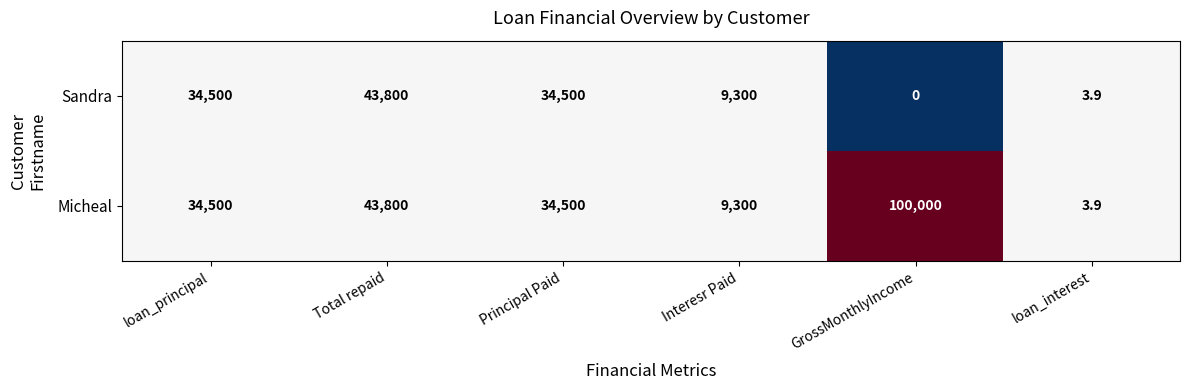

What is the total value across all series at Principal Paid?

69000.0